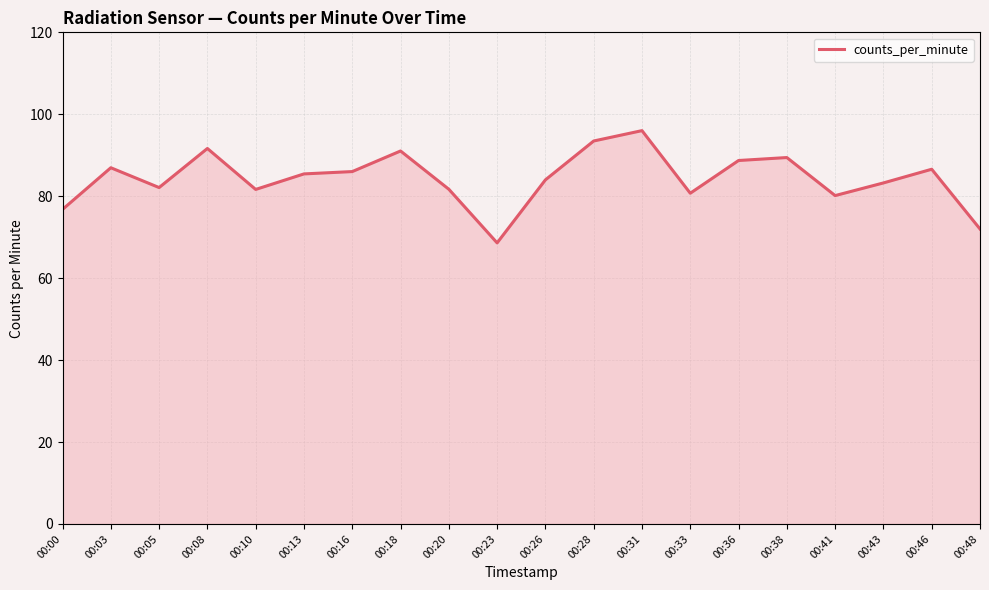

What is the average value?

84.3